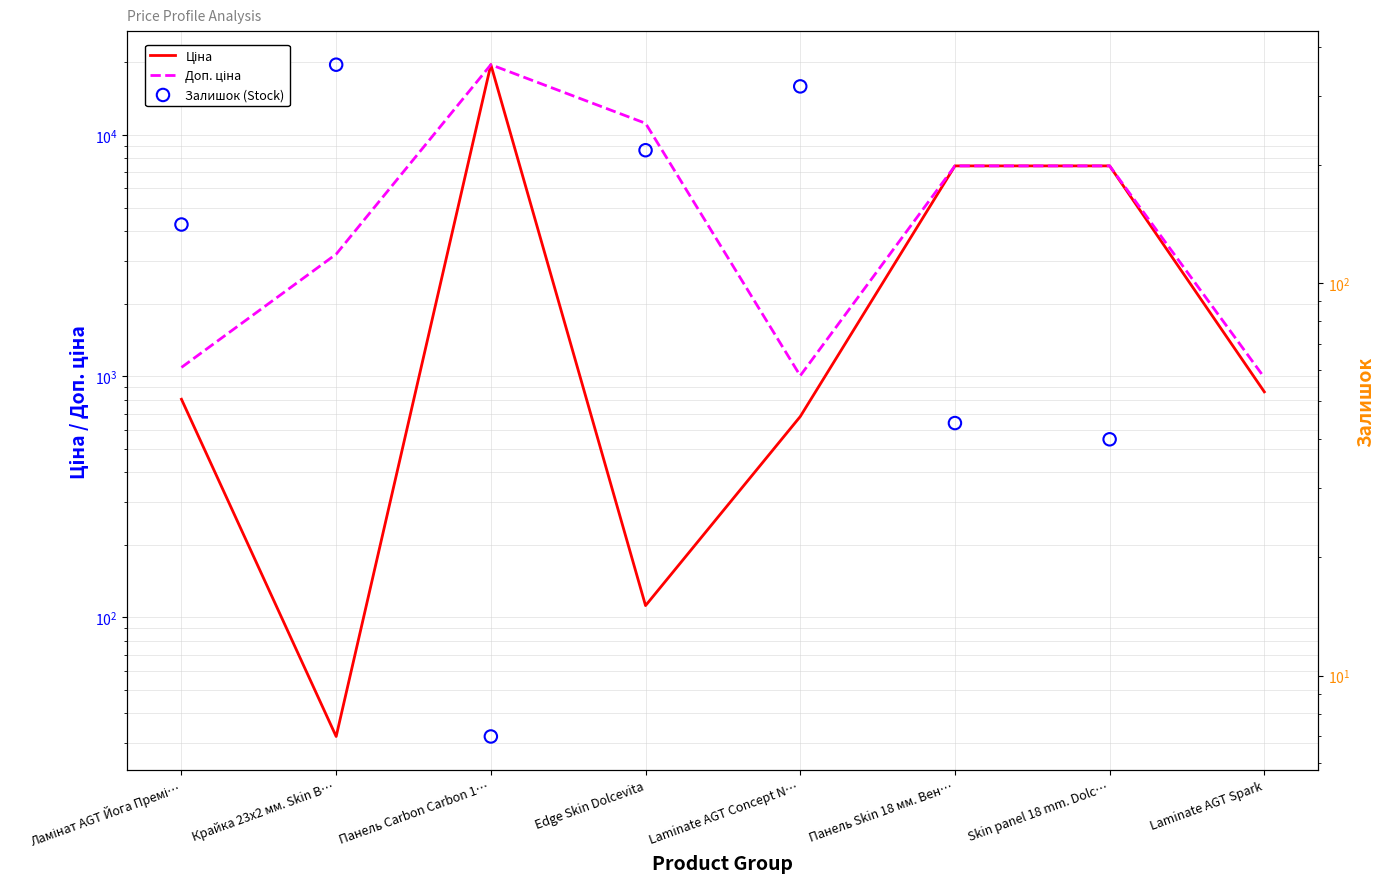

What are all the series names shown in the legend?

Ціна, Доп. ціна, Залишок (Stock)